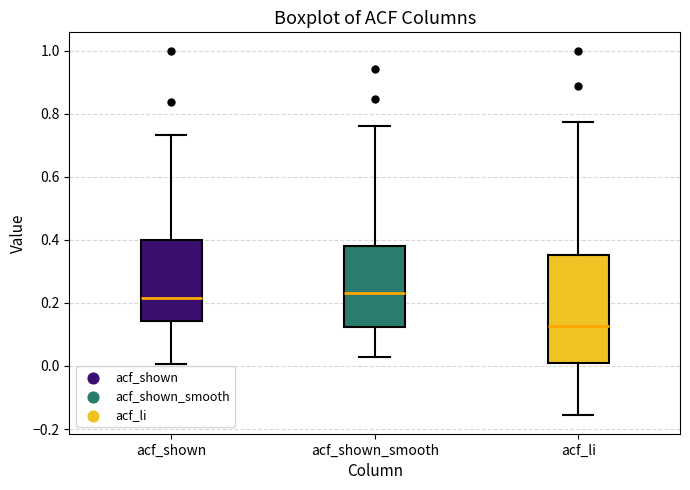

Where does the median line of the box for acf_shown_smooth sit on the y-axis? The values are not printed on the chart, so give them approximately, as read against the axis.

0.24